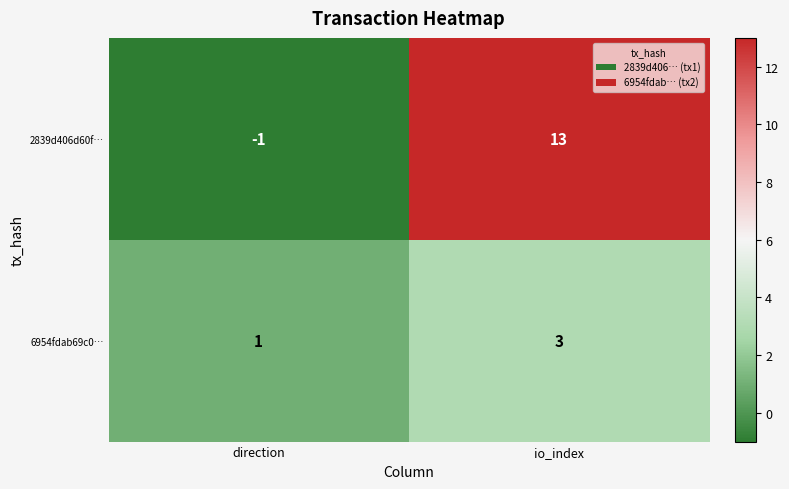

Which series changed the most between direction and io_index?

2839d406d60f…